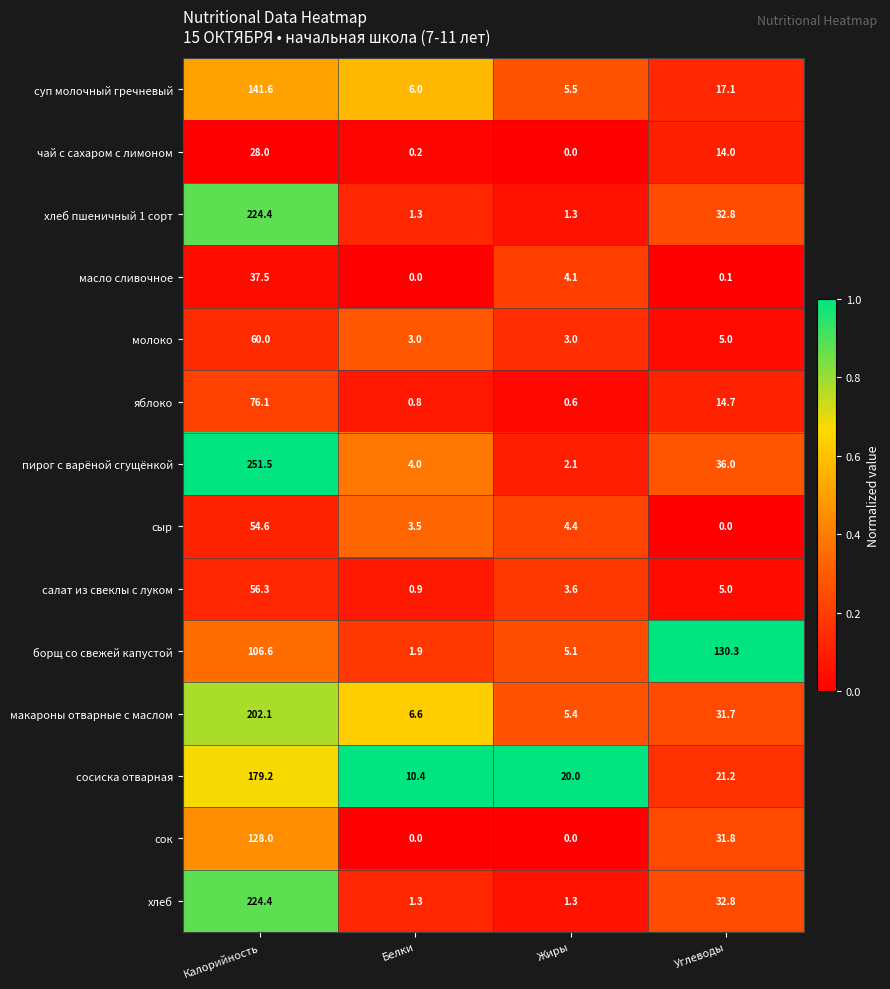

What is the highest value of the сок series?

128.0